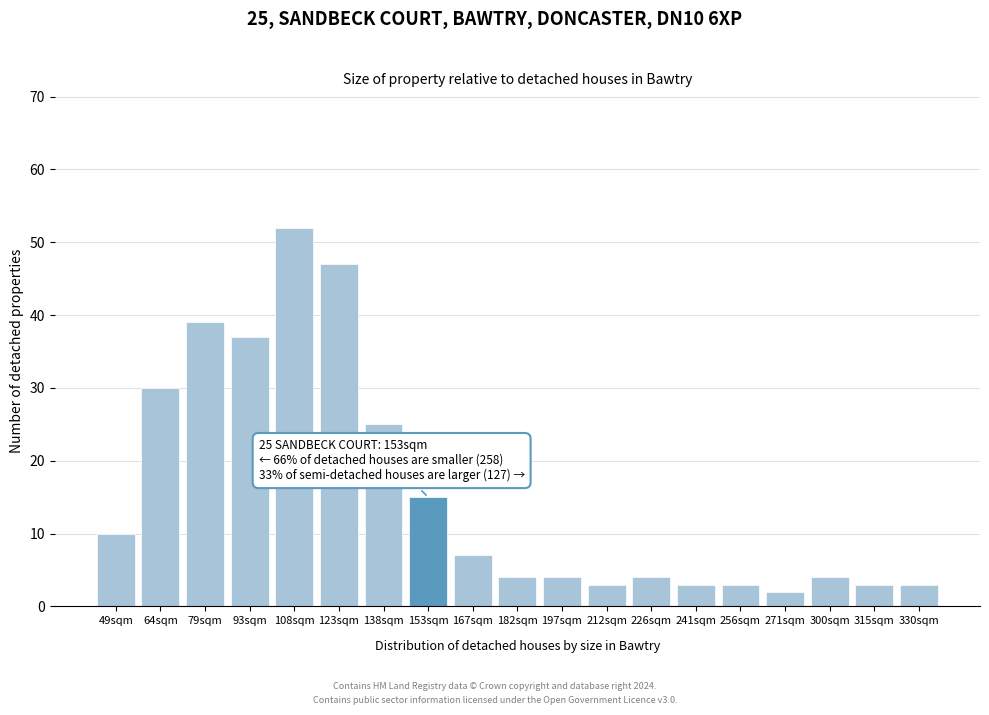

Reading right to left, extract all data points from this chart.

330sqm=3	315sqm=3	300sqm=4	271sqm=2	256sqm=3	241sqm=3	226sqm=4	212sqm=3	197sqm=4	182sqm=4	167sqm=7	153sqm=15	138sqm=25	123sqm=47	108sqm=52	93sqm=37	79sqm=39	64sqm=30	49sqm=10